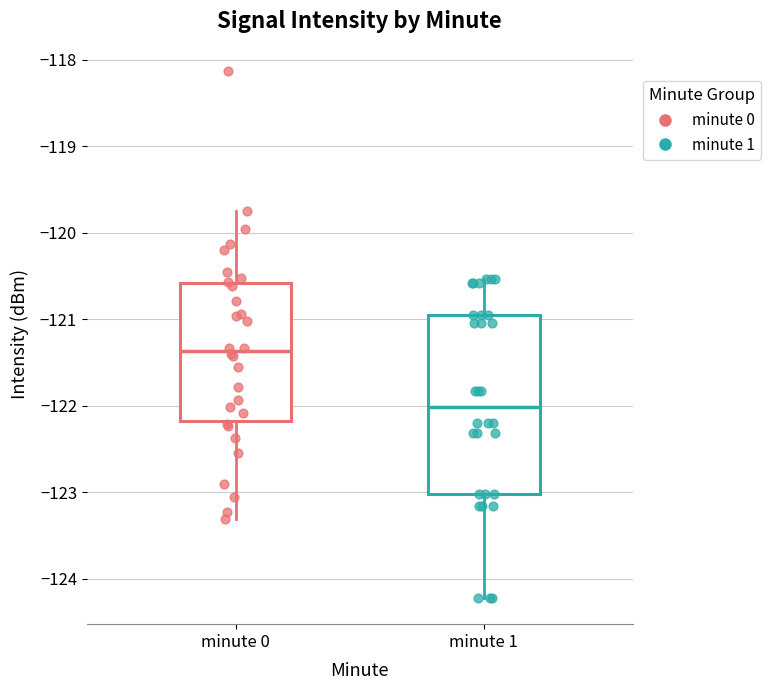

Which box has the lowest median line?

minute 1